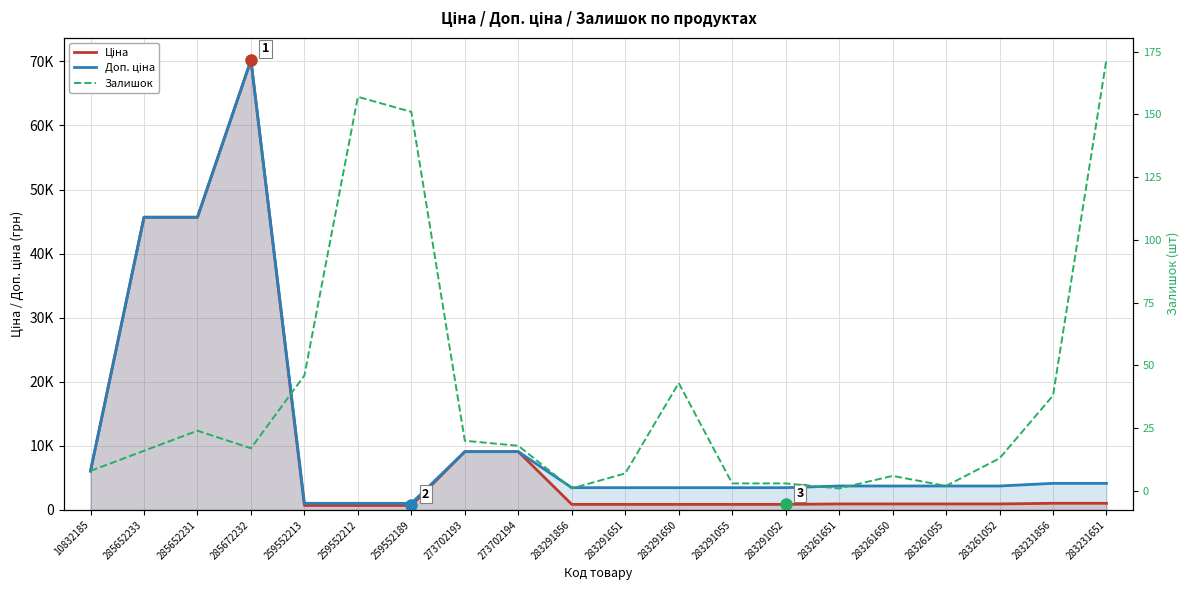

Reading right to left, list all the values displayed in this chart.

Ціна: 1036.5	1036.5	933.5	933.5	933.5	933.5	868.0	868.0	868.0	868.0	868.0	9092.0	9092.0	698.3	698.3	698.3	70181.6	45672.6	45672.6	6067.2
Доп. ціна: 4145.9	4145.9	3734.2	3734.2	3734.2	3734.2	3472.1	3472.1	3472.1	3472.1	3472.1	9092.0	9092.0	1031.4	1031.4	1031.4	70181.6	45672.6	45672.6	6067.2
Залишок: 172.0	38.0	13.0	2.0	6.0	1.0	3.0	3.0	43.0	7.0	1.0	18.0	20.0	151.0	157.0	46.0	17.0	24.0	16.0	8.0